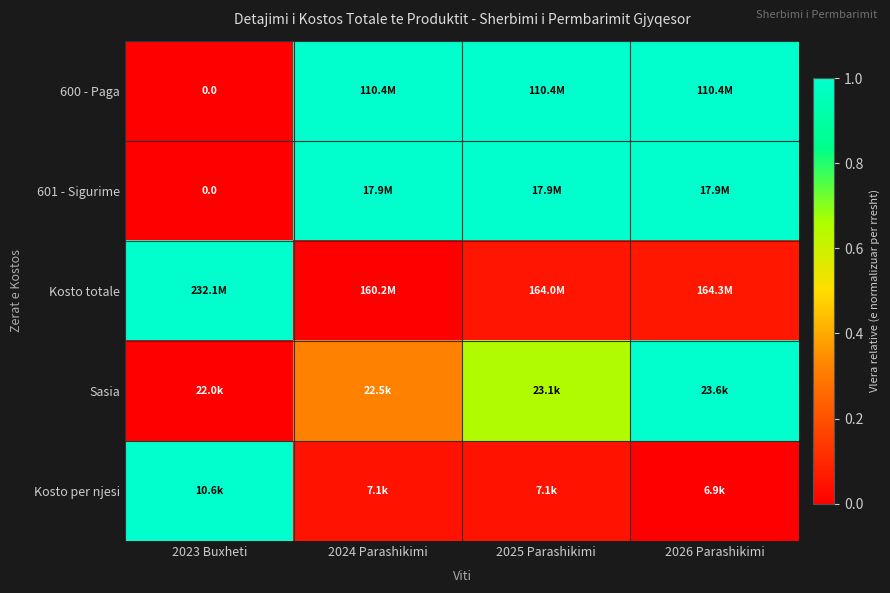

What is the difference between the second highest and minimum values in the Sasia series?

0.7